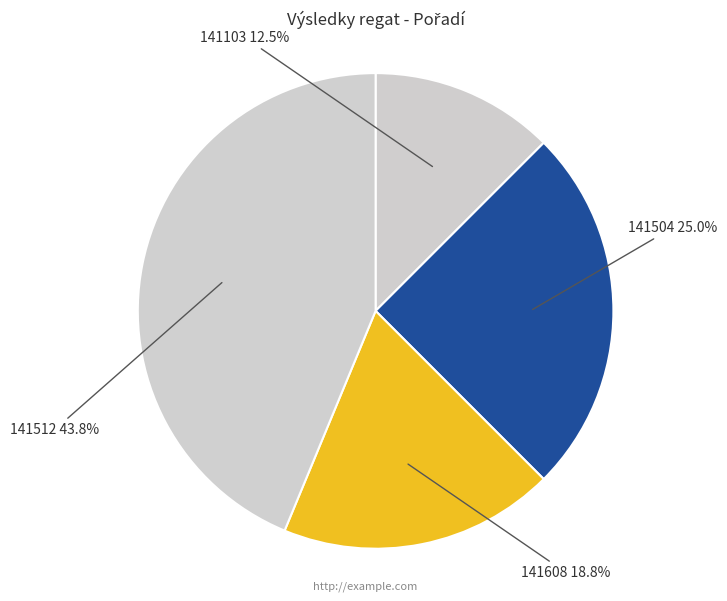

How many segments does this pie chart have?

4